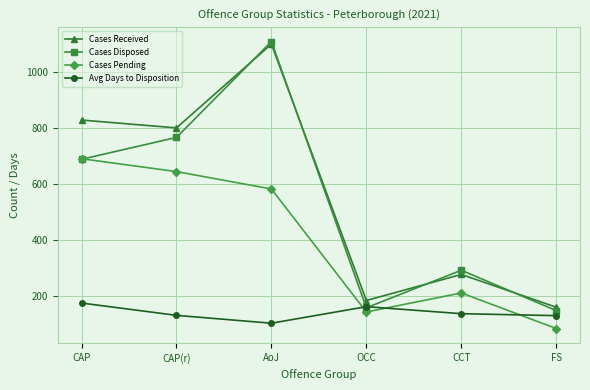

Which category has the lowest value across all series?

FS